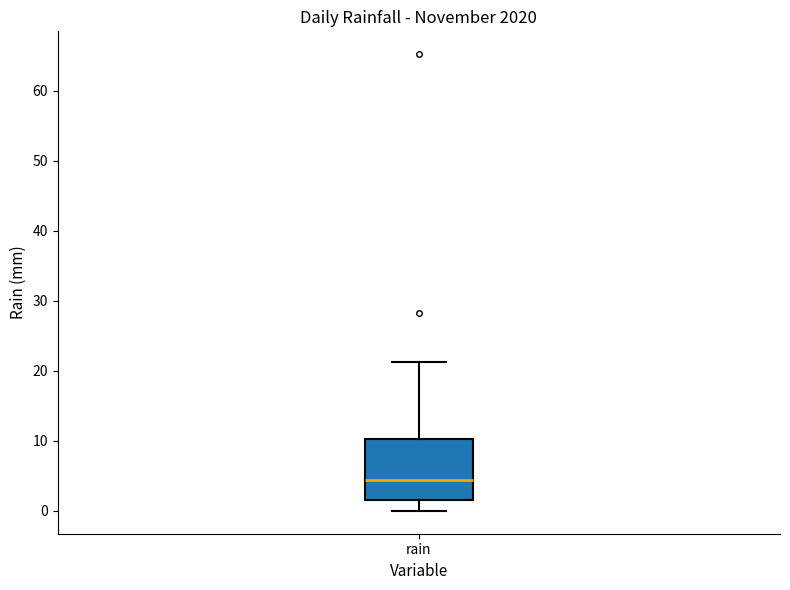

Read this box plot against the y-axis: the position of the median line, the range covered by the box, and the ends of both whiskers. The values are not printed on the chart, so give them approximately, as read against the axis.

median 4, box 2 to 10, whiskers 0 to 21